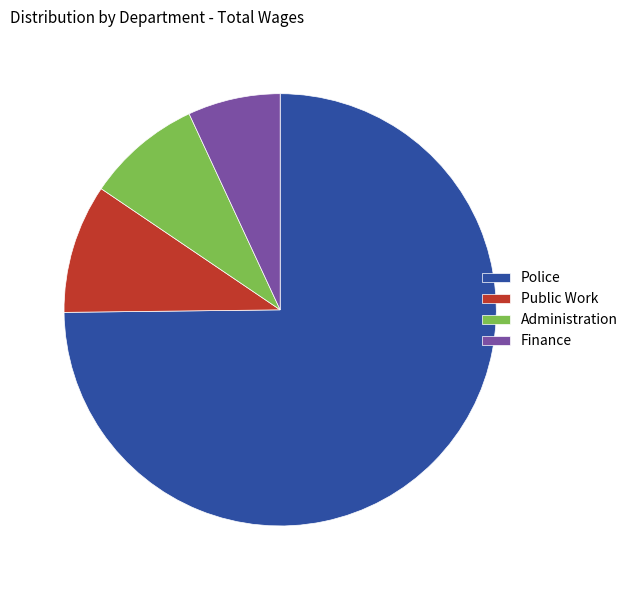

Which slice represents more than half of the pie?

Police